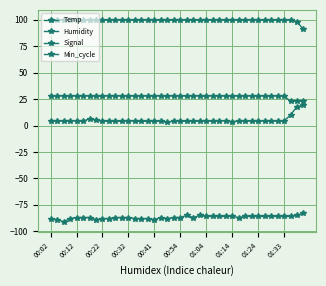

Does the chart have visible grid lines?

Yes